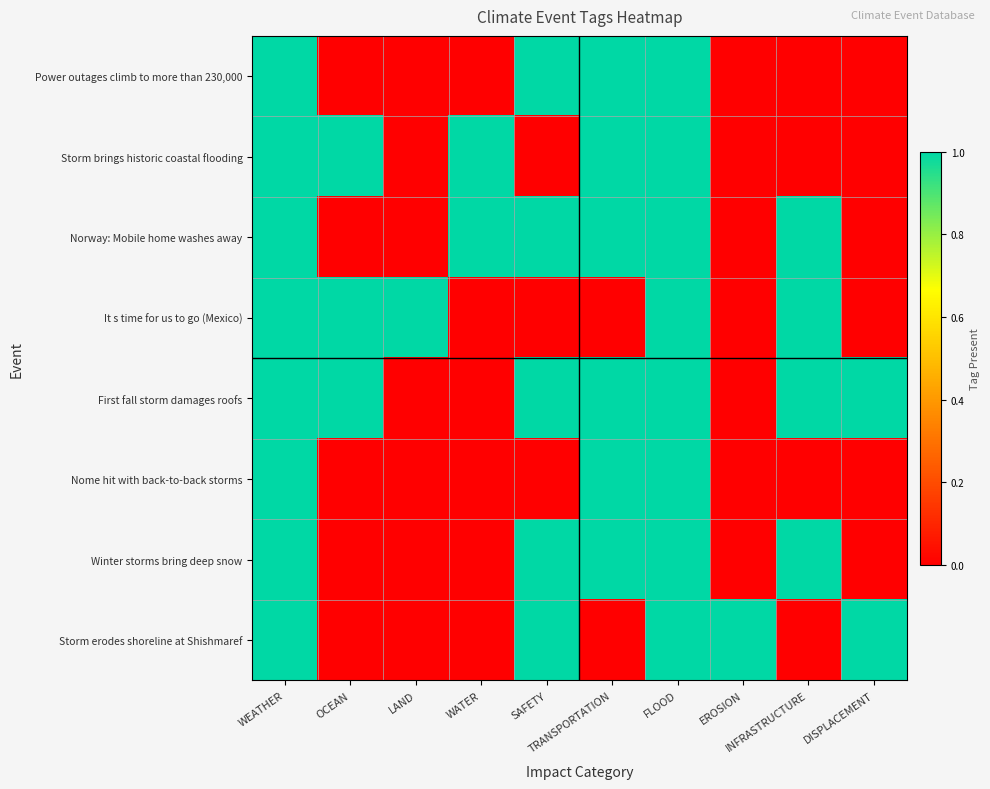

Which has a higher value, EROSION or LAND?

EROSION